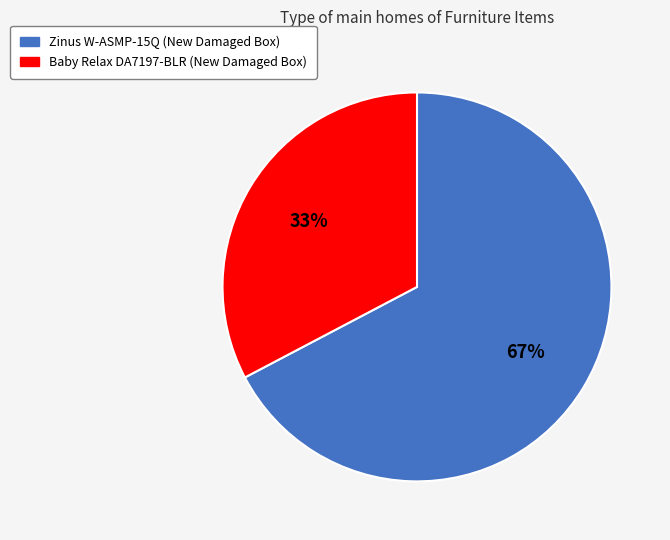

Which category accounts for the majority?

Zinus W-ASMP-15Q (New Damaged Box)